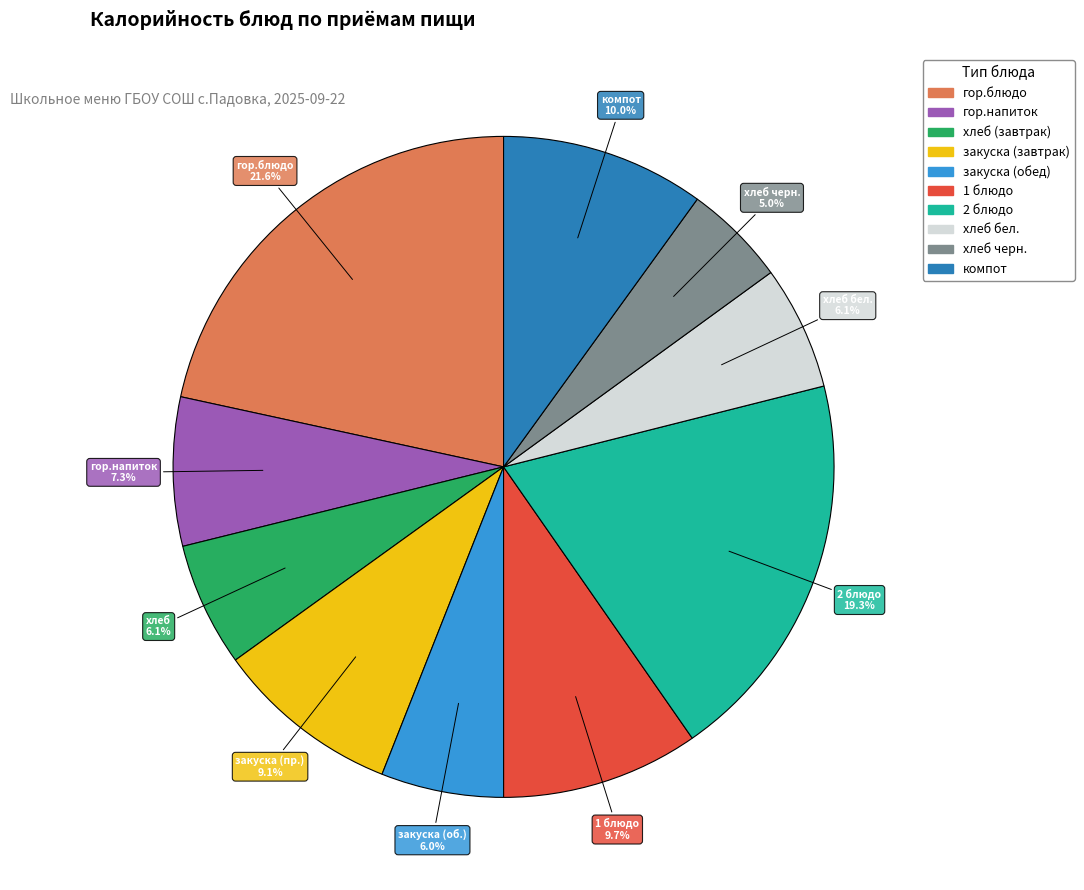

How many slices are in this pie chart?

10